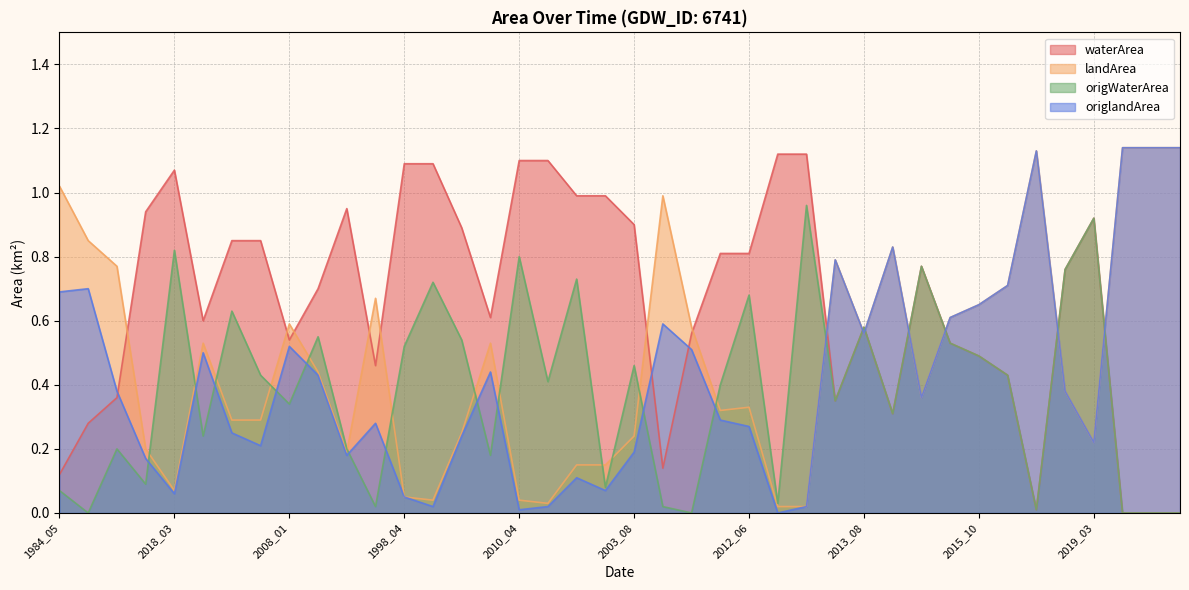

Does the chart display data point markers on the line(s)?

No